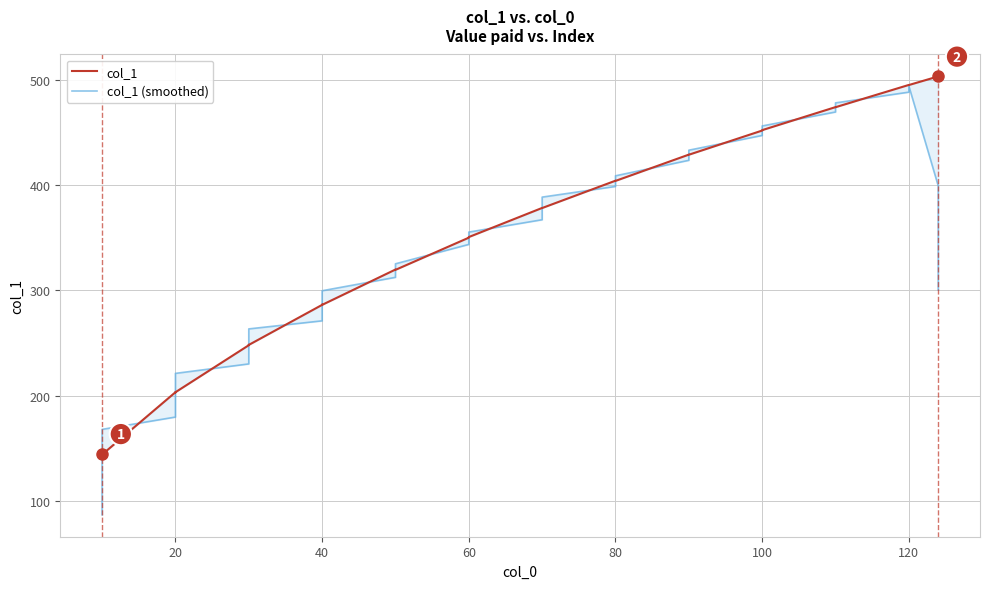

At which category does col_1 reach its first local valley?

40